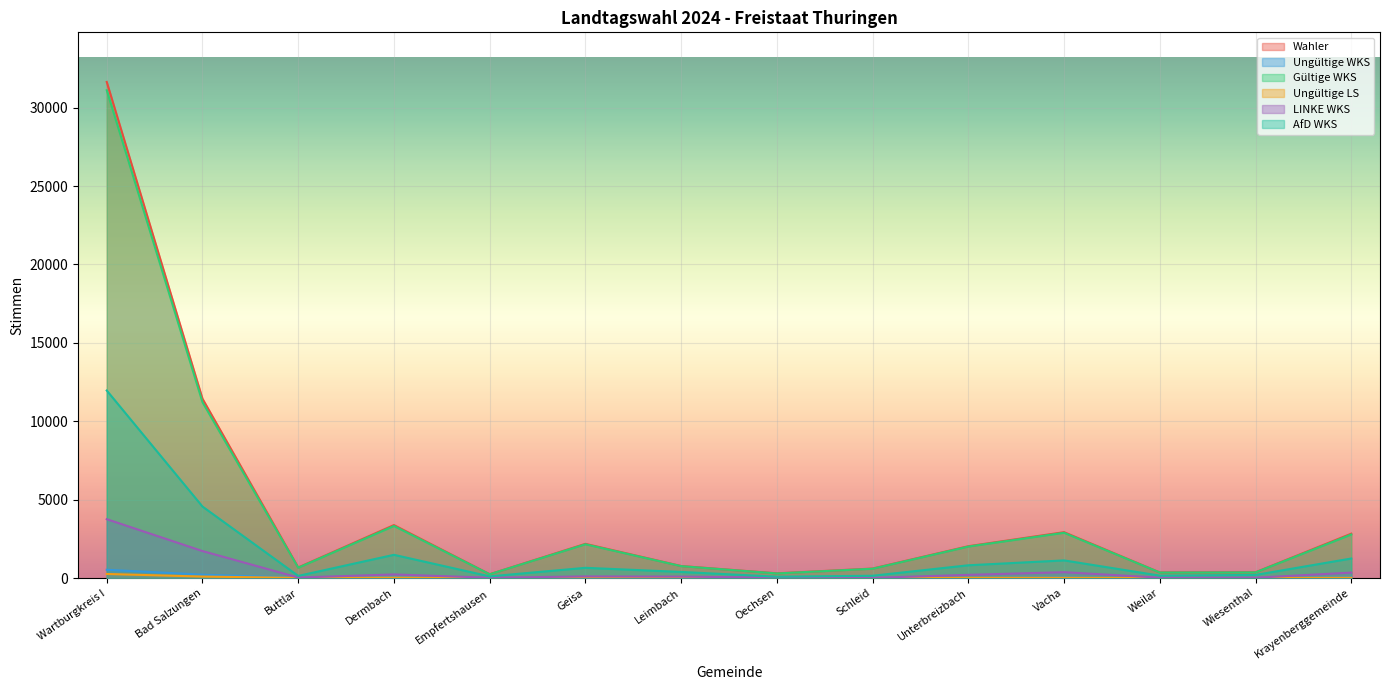

Which has a higher value, Geisa or Dermbach?

Dermbach